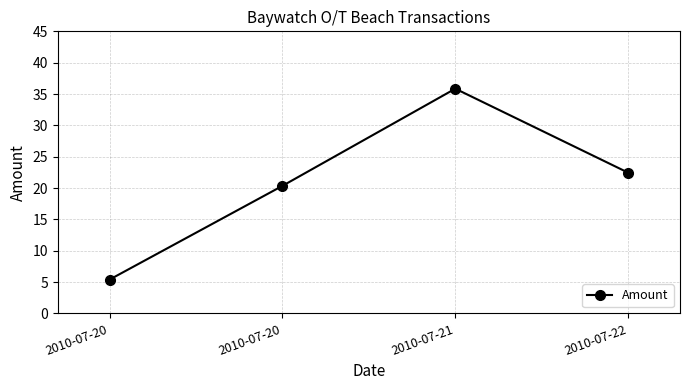

Which category has the lowest value across all series?

2010-07-20